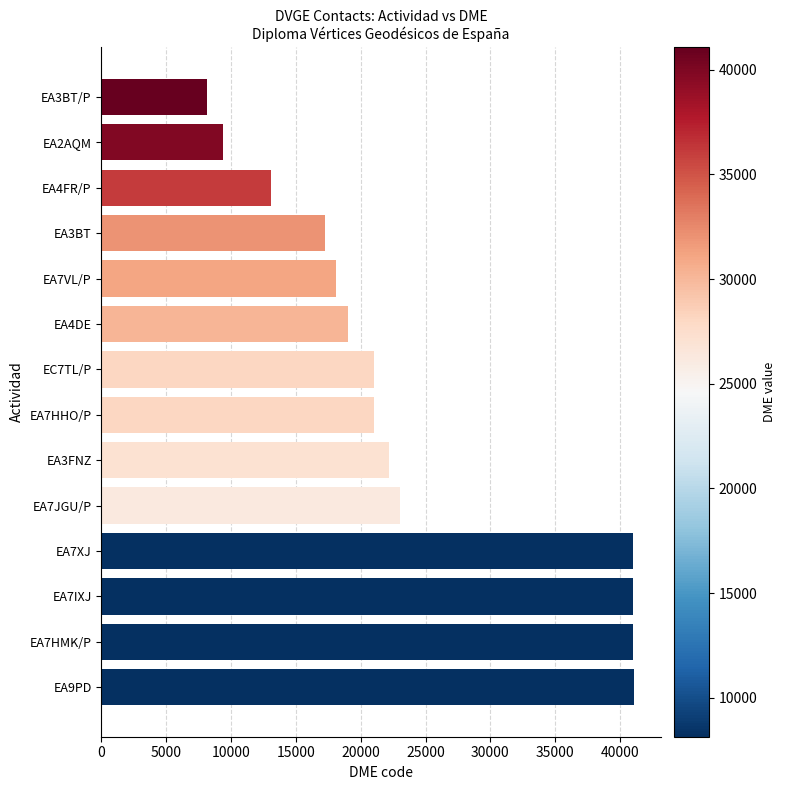

Where is the data nearest to the value 24607?

EA7JGU/P